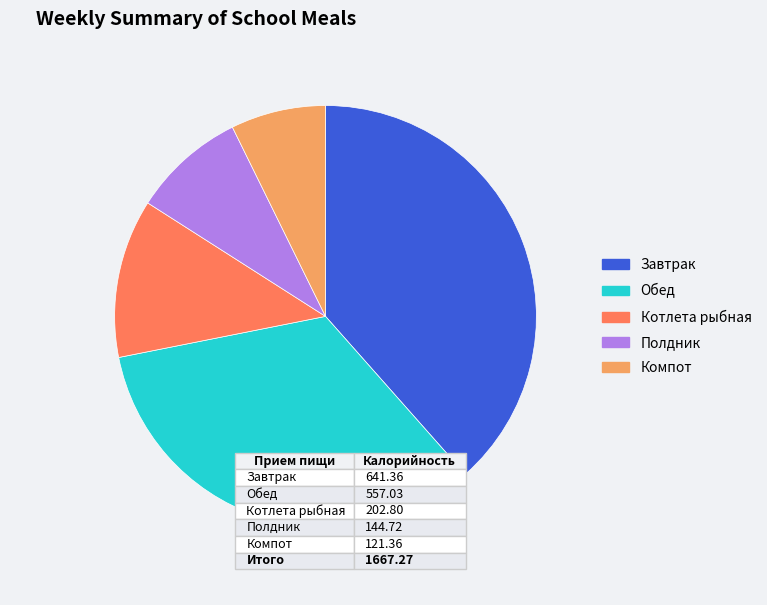

True or false: Котлета рыбная accounts for 12% of the total.

True